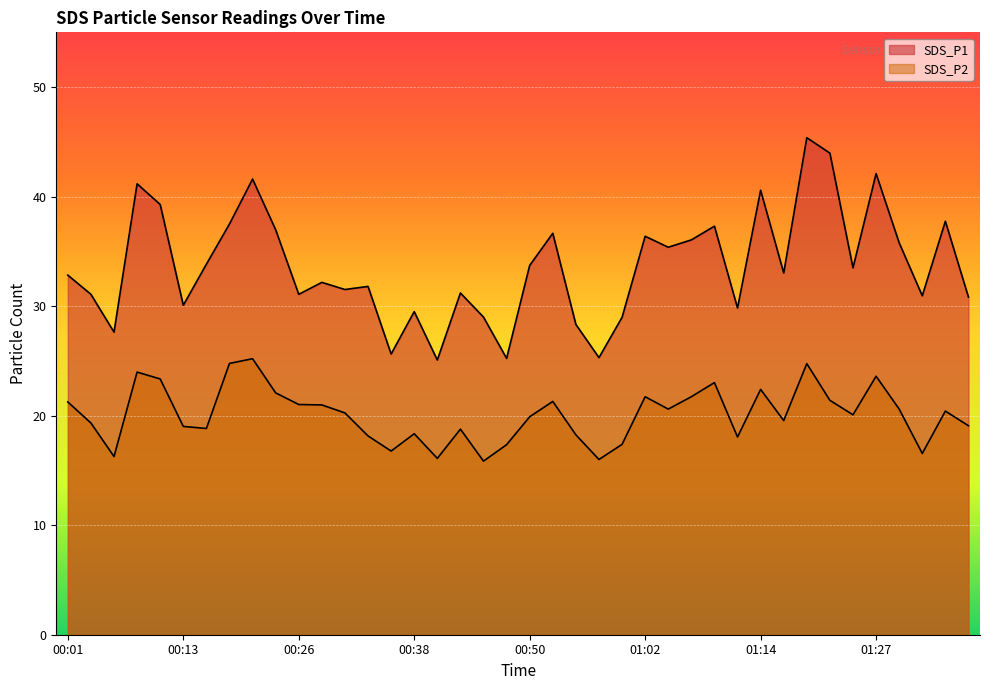

What is the label of the 23rd point from the left?

00:55